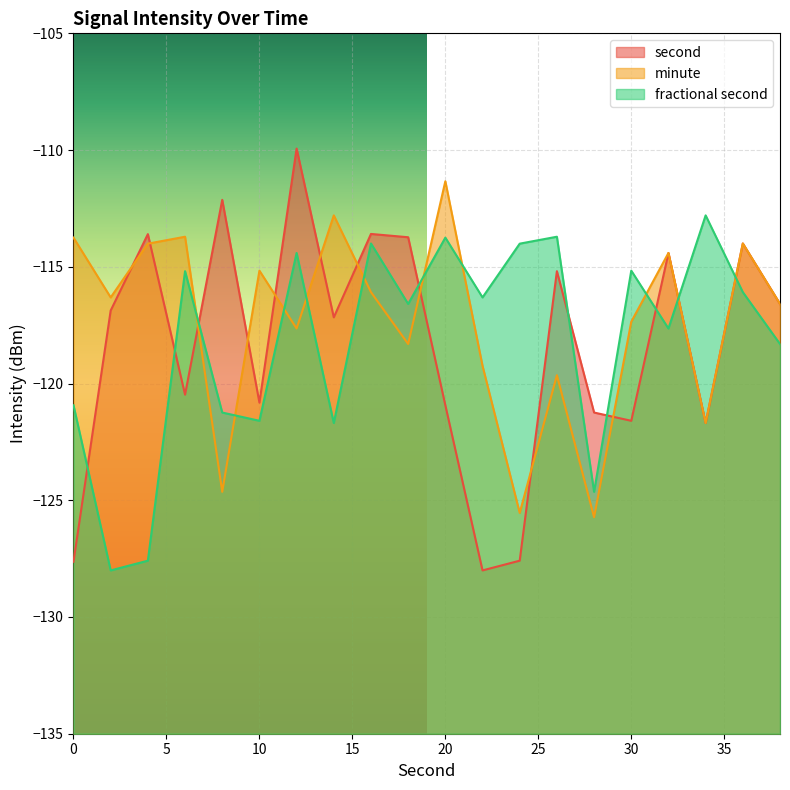

At which category does minute reach its first local valley?

2